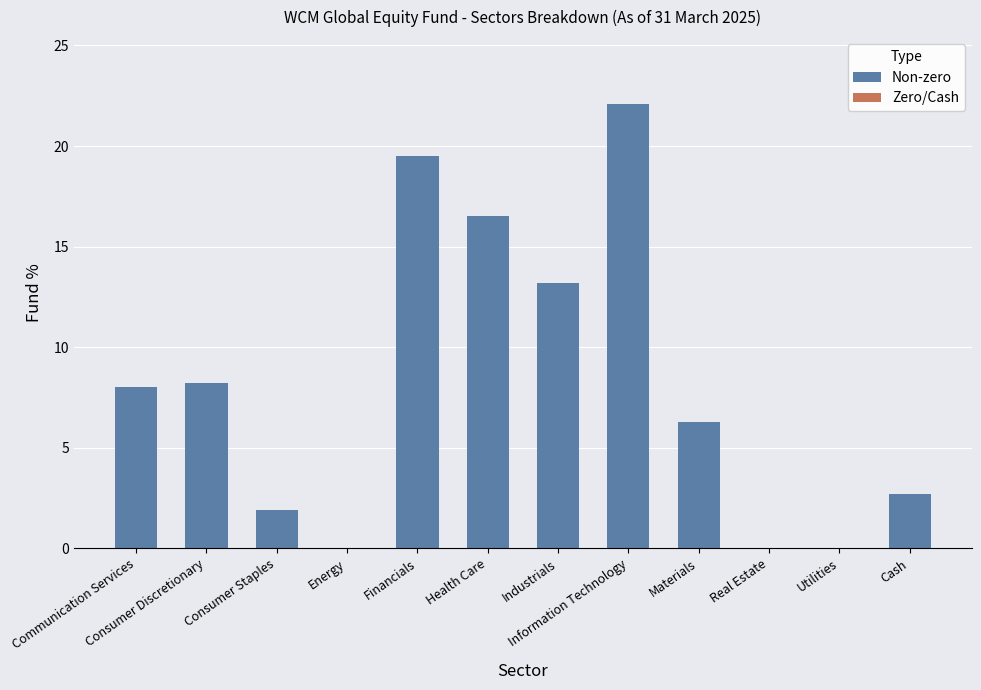

The value at Financials is 6.7. True or false?

False